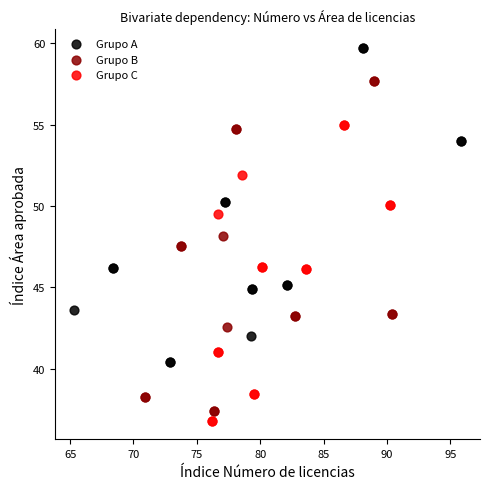

Which series has the largest Y range (max minus min)?

Grupo B